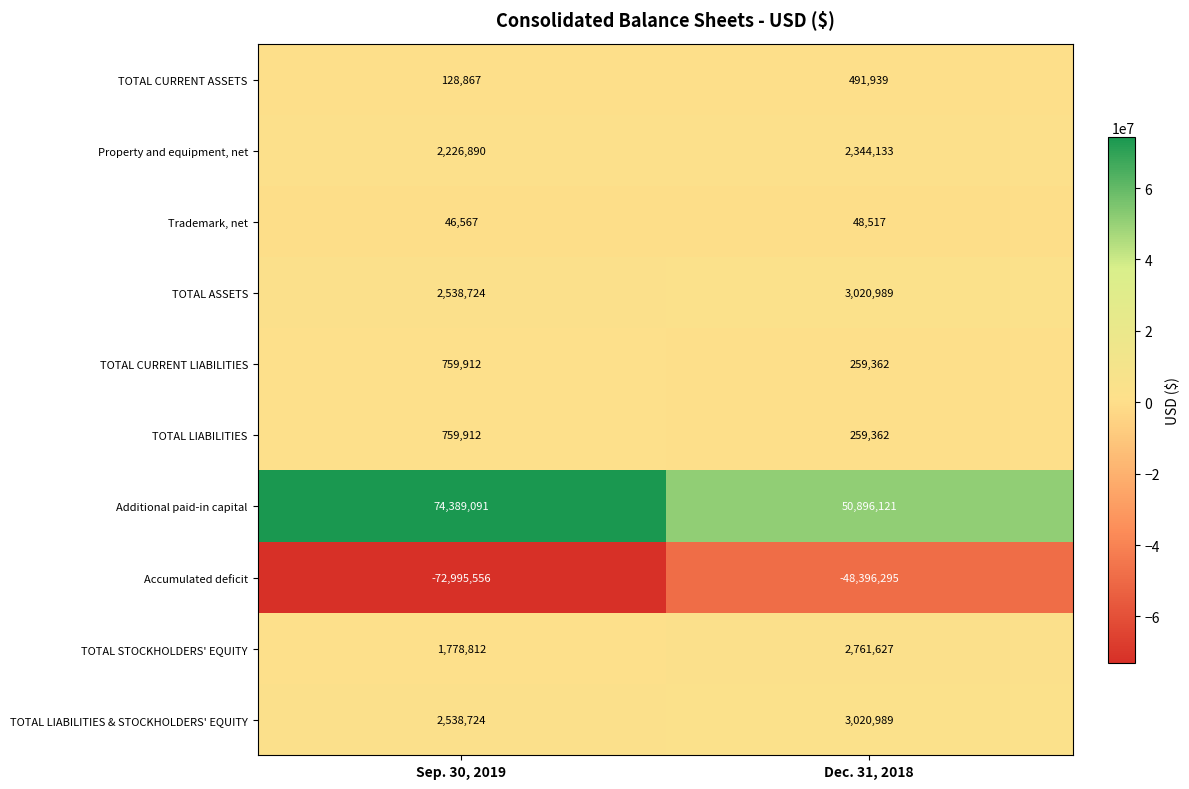

Reading left to right, list all the values displayed in this chart.

TOTAL CURRENT ASSETS: 128867	491939
Property and equipment, net: 2226890	2344133
Trademark, net: 46567	48517
TOTAL ASSETS: 2538724	3020989
TOTAL CURRENT LIABILITIES: 759912	259362
TOTAL LIABILITIES: 759912	259362
Additional paid-in capital: 74389091	50896121
Accumulated deficit: -72995556	-48396295
TOTAL STOCKHOLDERS' EQUITY: 1778812	2761627
TOTAL LIABILITIES & STOCKHOLDERS' EQUITY: 2538724	3020989